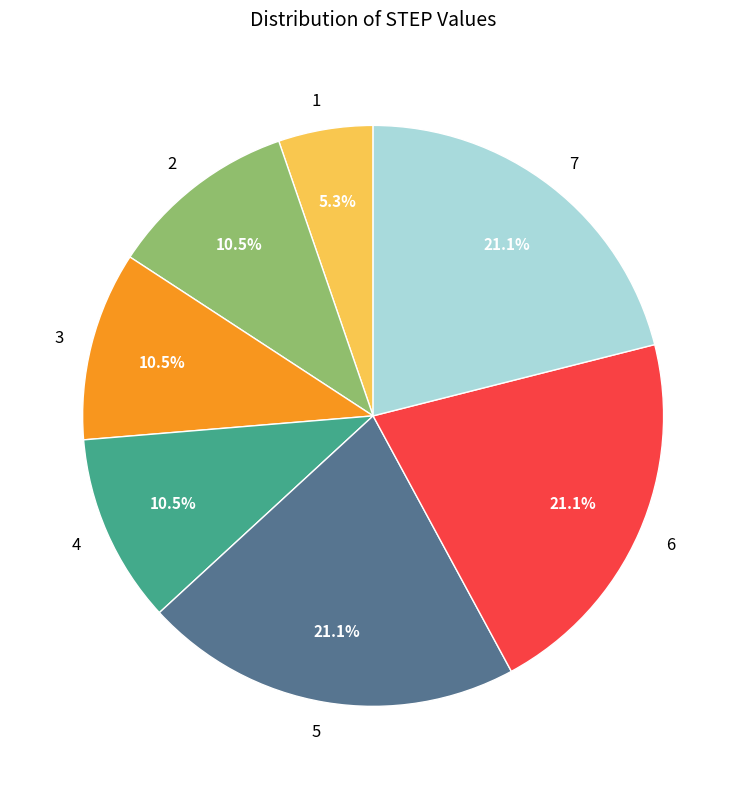

What is the ratio of the value at 6 to the value at 5?

1.0